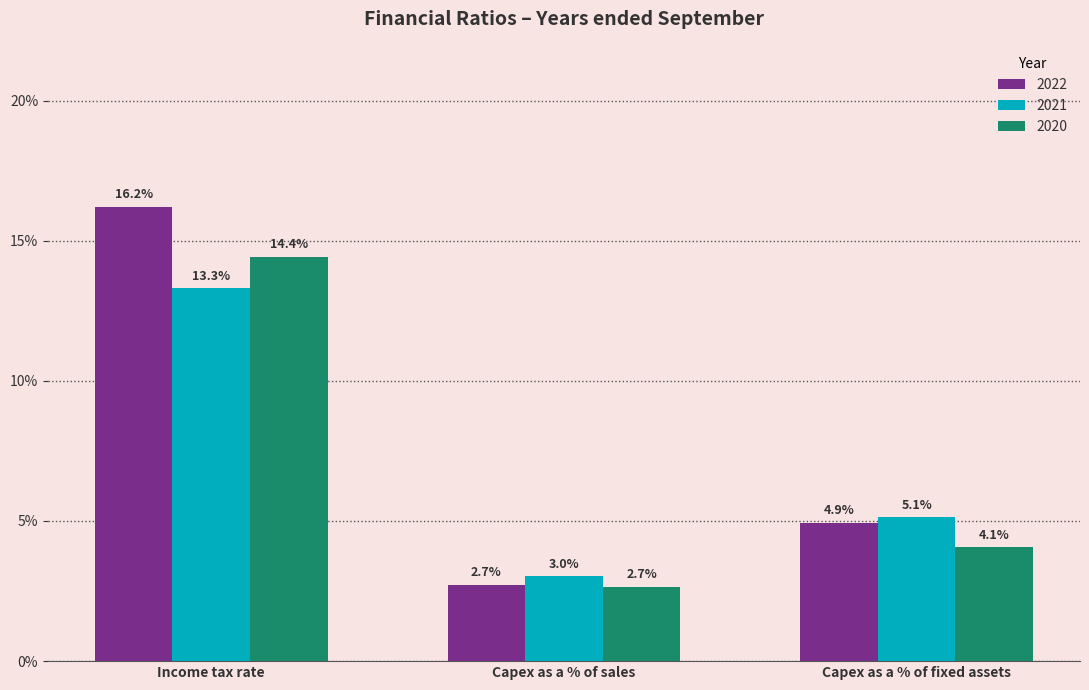

What are all the series names shown in the legend?

2022, 2021, 2020